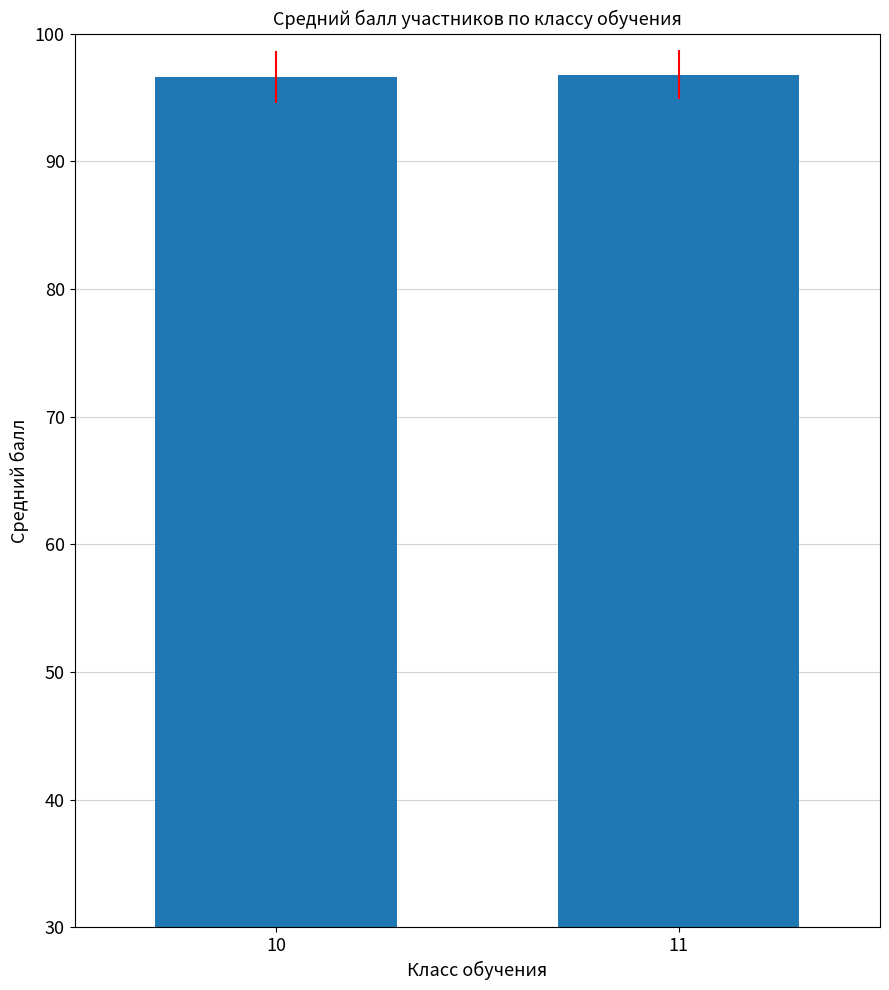

How many bars are there in total?

2